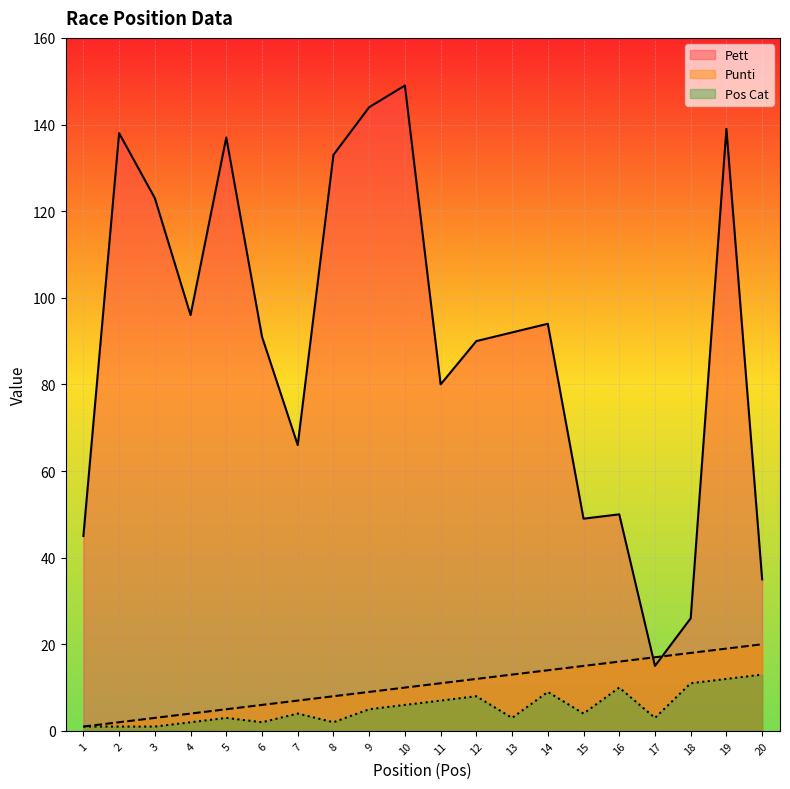

What is the difference between the maximum and minimum values in the Pett series?

134